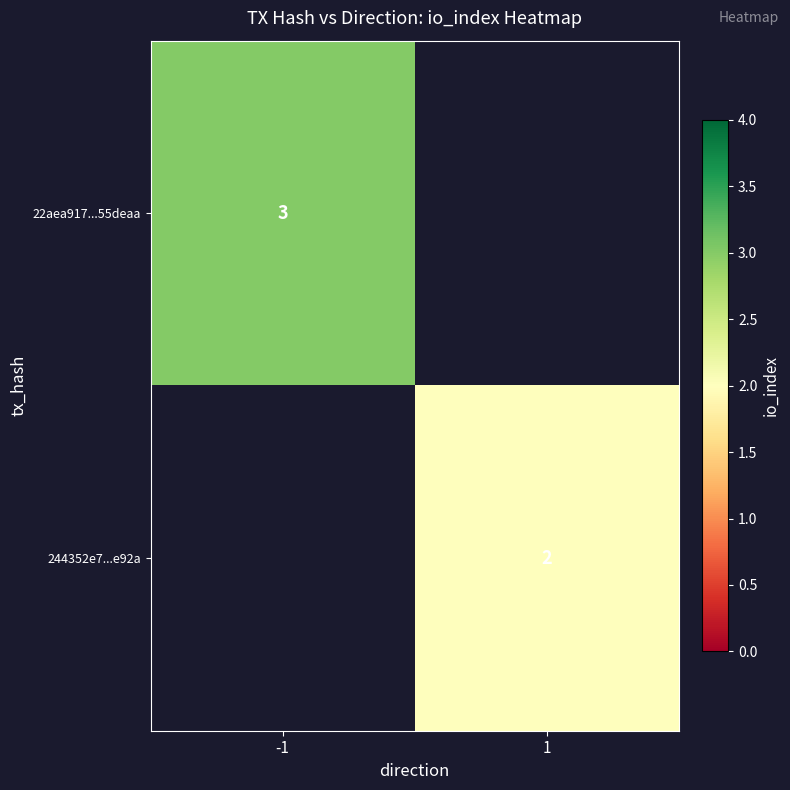

Which label corresponds to the largest value in the chart?

-1